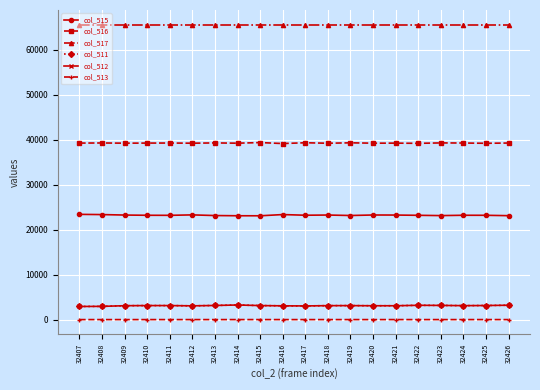

True or false: col_517 and col_516 intersect in this chart.

False